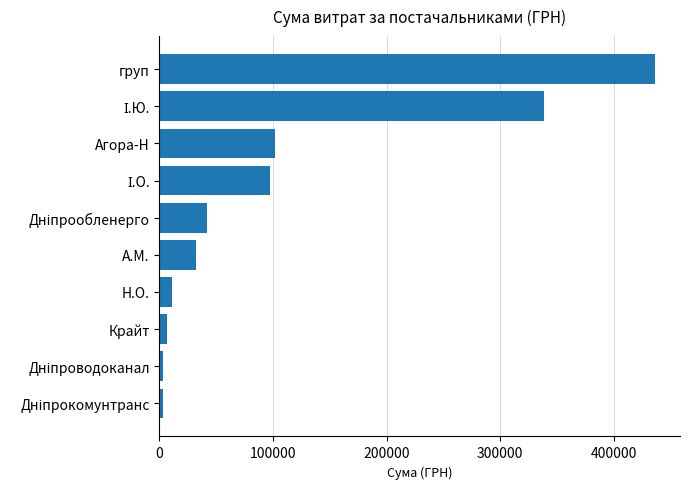

The chart shows a value of 11200.0 at Н.О.. True or false?

True